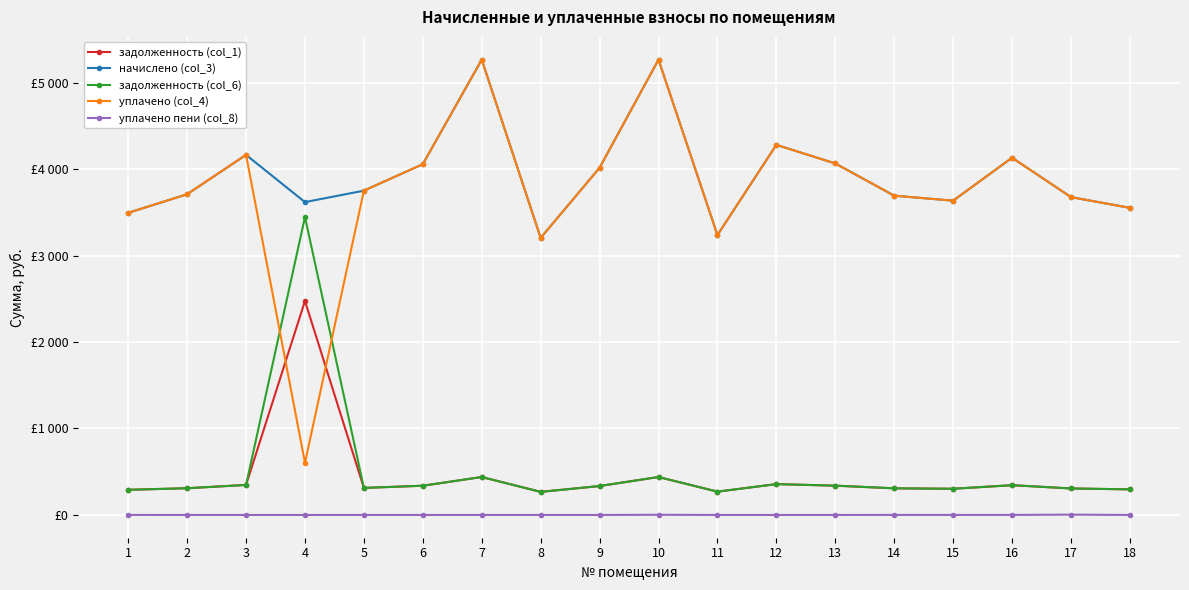

What is the sum of the задолженность (col_1) values at 11 and 17?

576.2